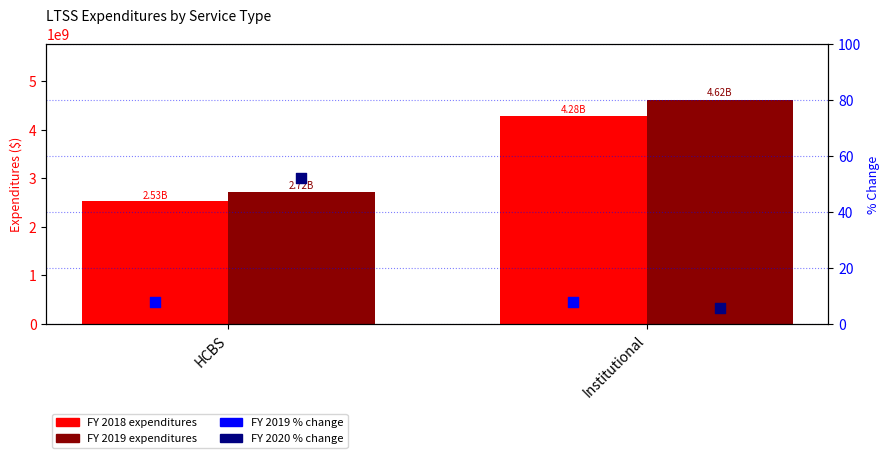

Is the value of FY 2019 % change at HCBS greater than the value of FY 2019 expenditures at HCBS?

No